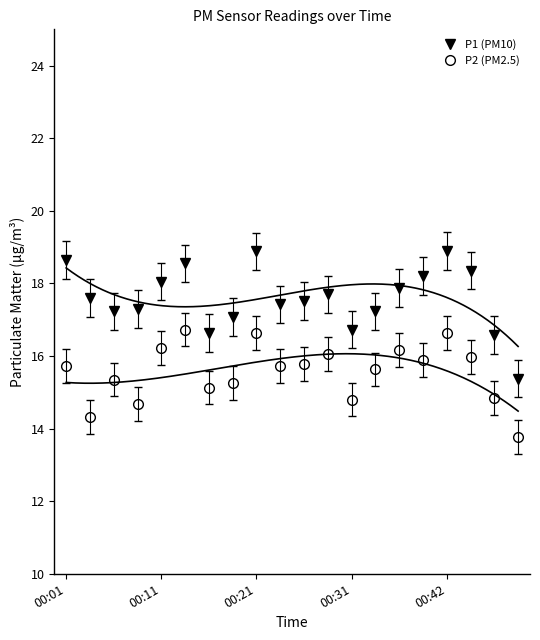

True or false: P1 (PM10) and P2 (PM2.5) cross at least once.

False